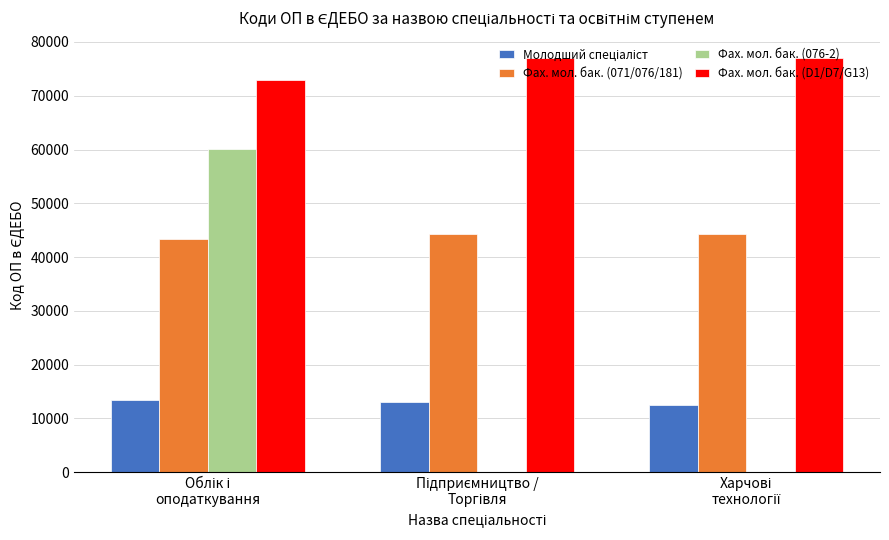

Which series has the largest total across all categories?

Фах. мол. бак. (D1/D7/G13)